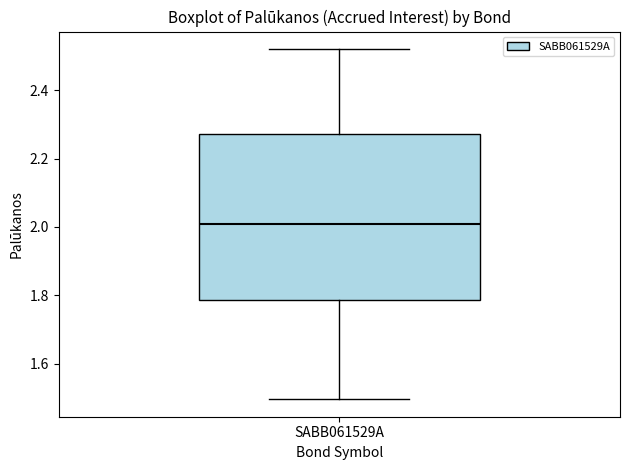

Read this box plot against the y-axis: the position of the median line, the range covered by the box, and the ends of both whiskers. The values are not printed on the chart, so give them approximately, as read against the axis.

median 2.00, box 1.78 to 2.28, whiskers 1.50 to 2.52